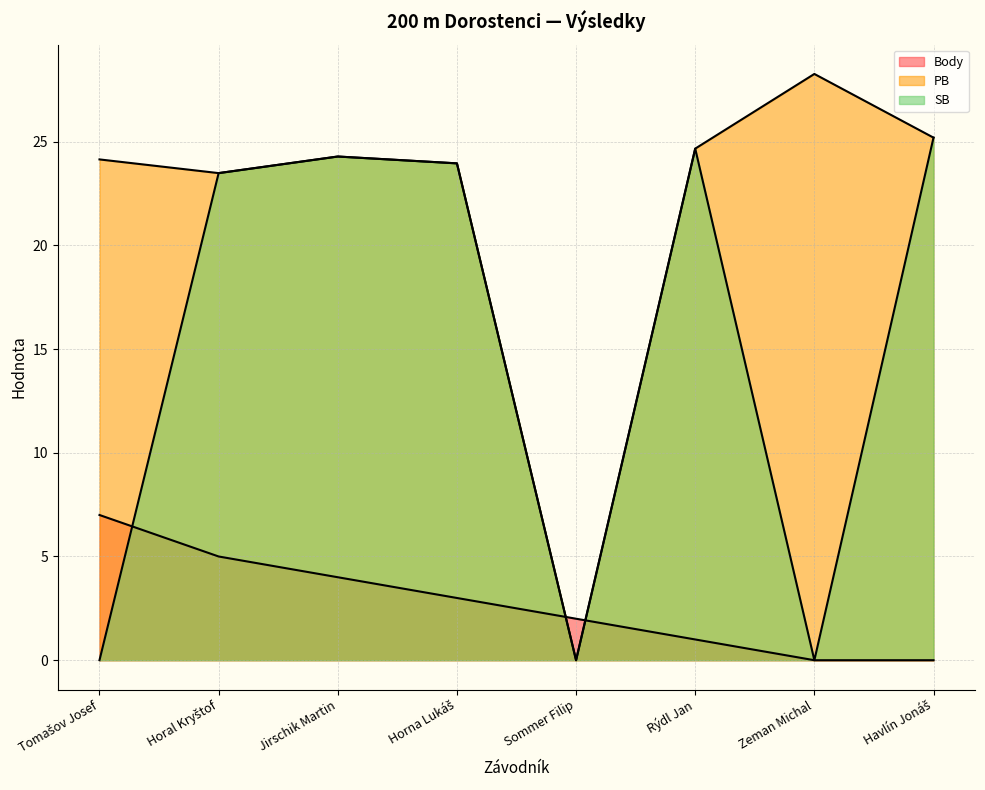

True or false: Body and PB intersect in this chart.

True